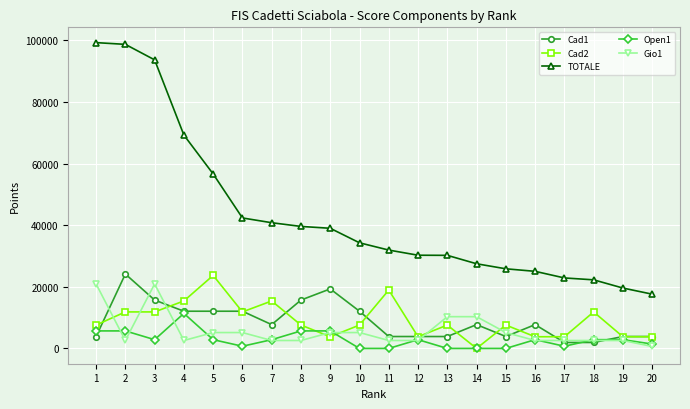

At which label does Gio1 reach its minimum?

20